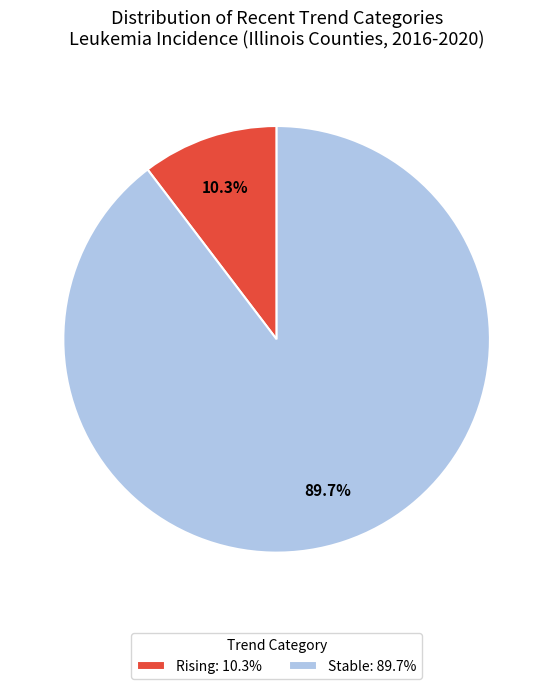

Which slice is the smallest?

Rising: 10.3%